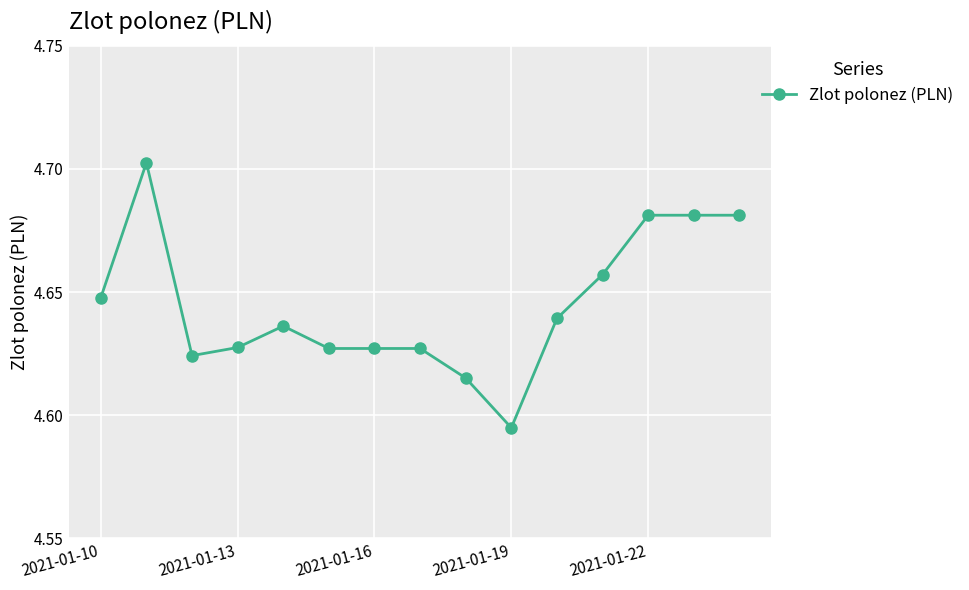

Is this an area chart (filled region under the line)?

No